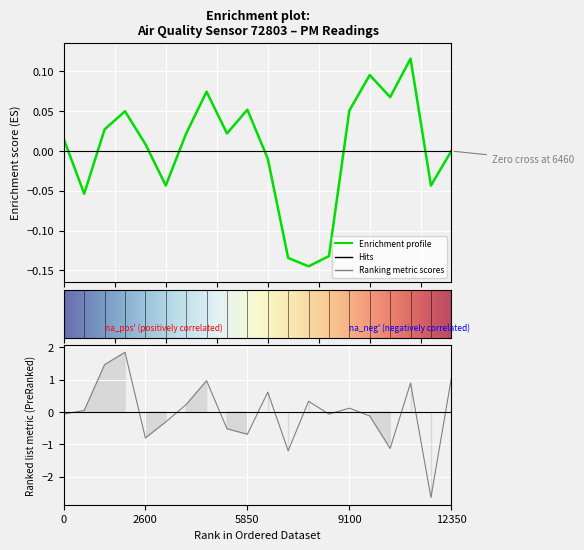

What is the value of the 15th point from the left?

0.1